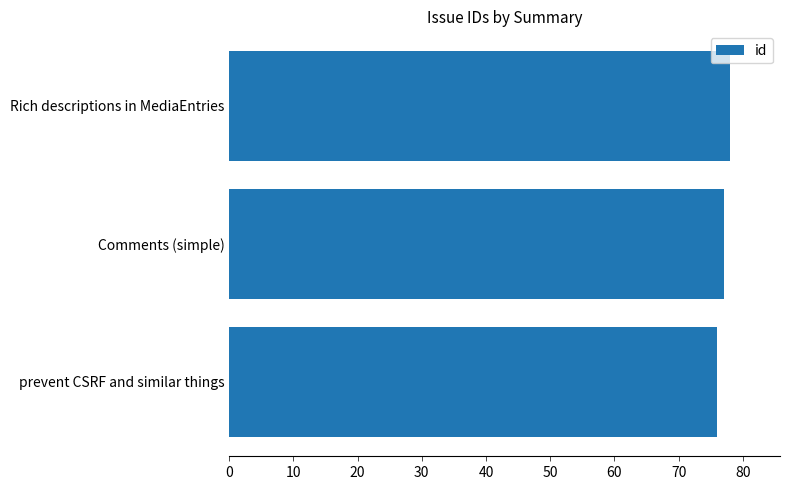

What is the difference between the maximum and minimum values?

2